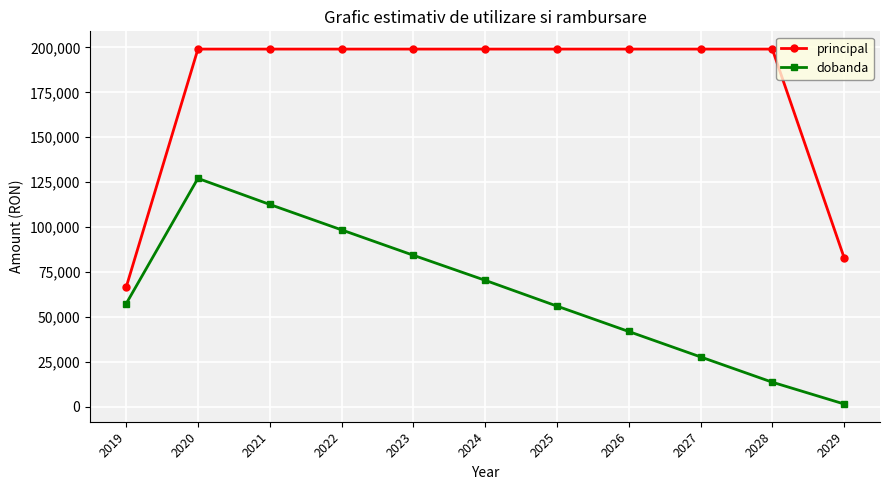

At which label does dobanda first exceed 57235?

2019